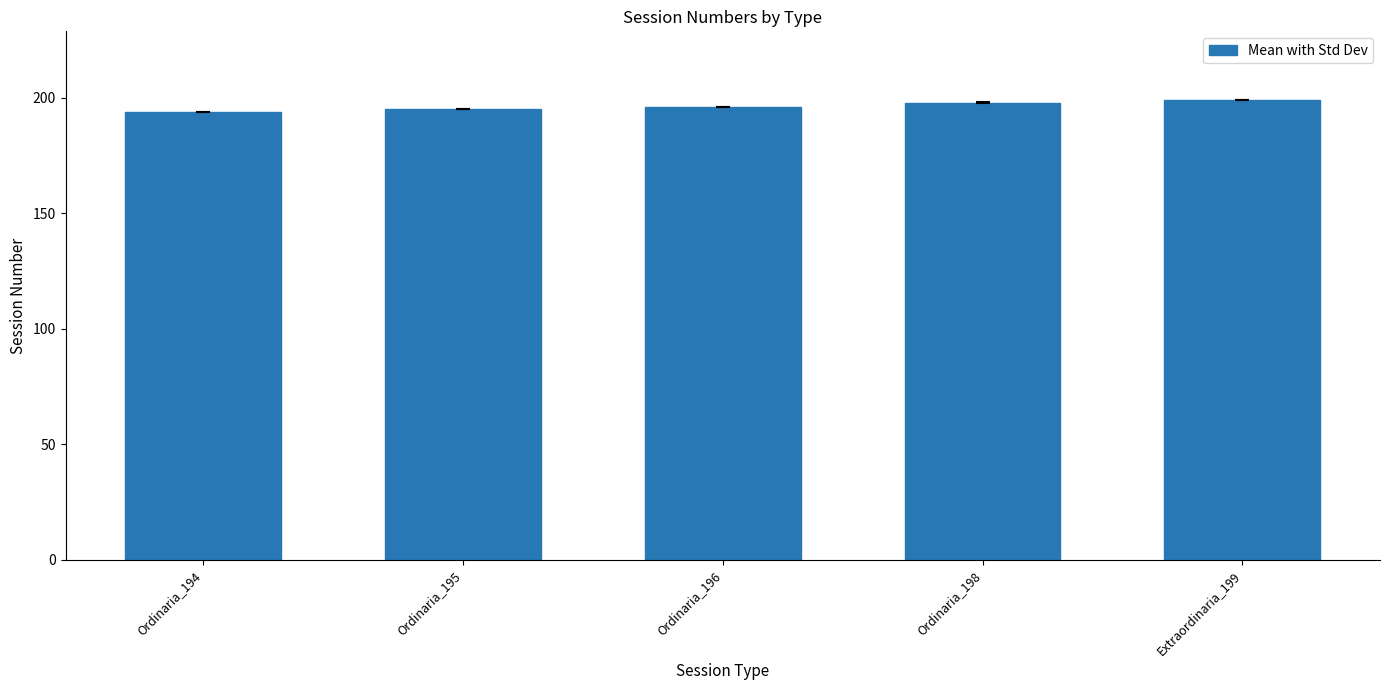

What is the difference between the second highest and minimum values?

4